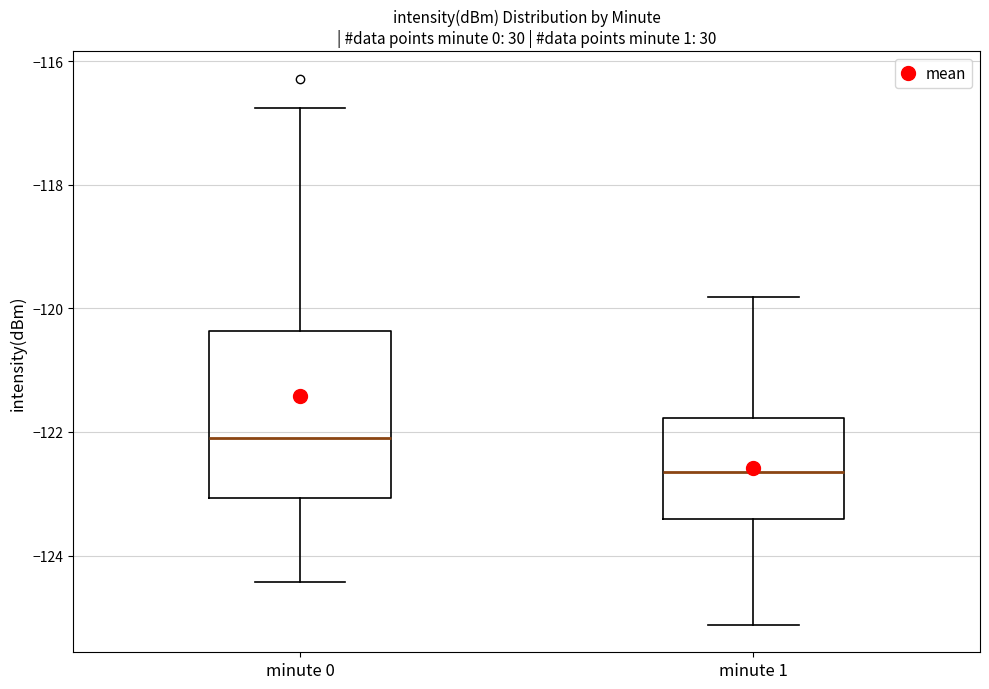

Where does the median line of the box for minute 1 sit on the y-axis? The values are not printed on the chart, so give them approximately, as read against the axis.

-122.6